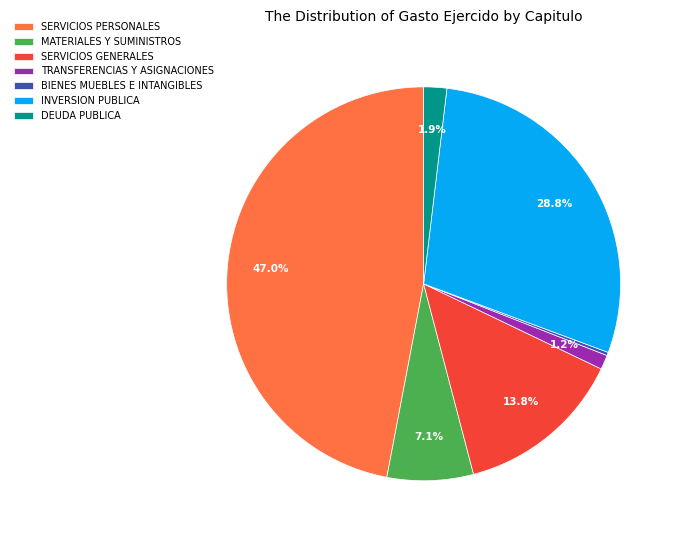

Is there a majority slice in this chart?

No